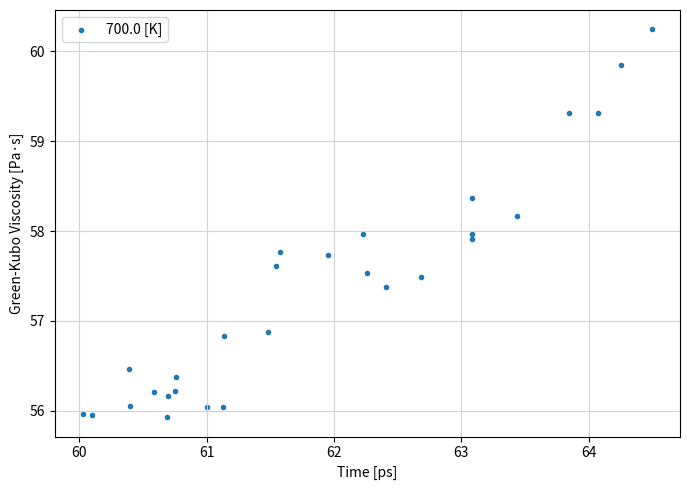

What is the range of X values (max minus min)?

4.5